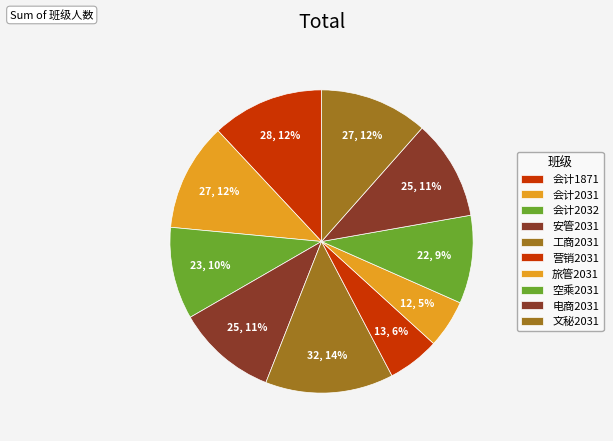

What percentage is the 营销2031 slice, to the nearest percent?

6%